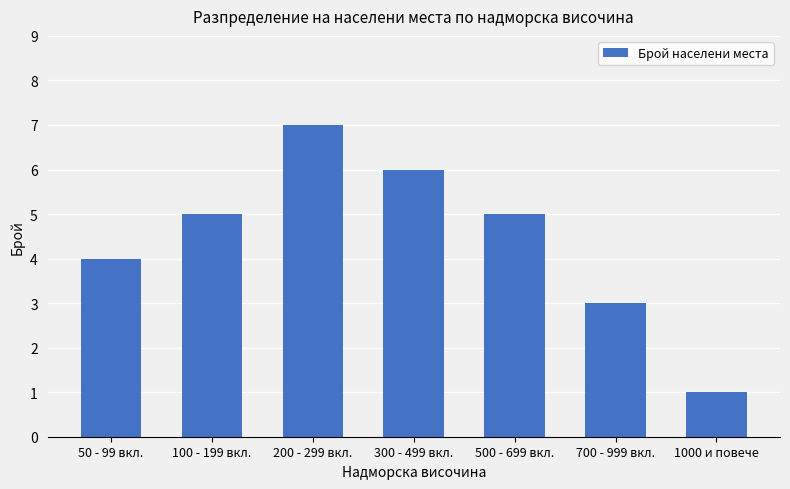

Read the value at 50 - 99 вкл..

4